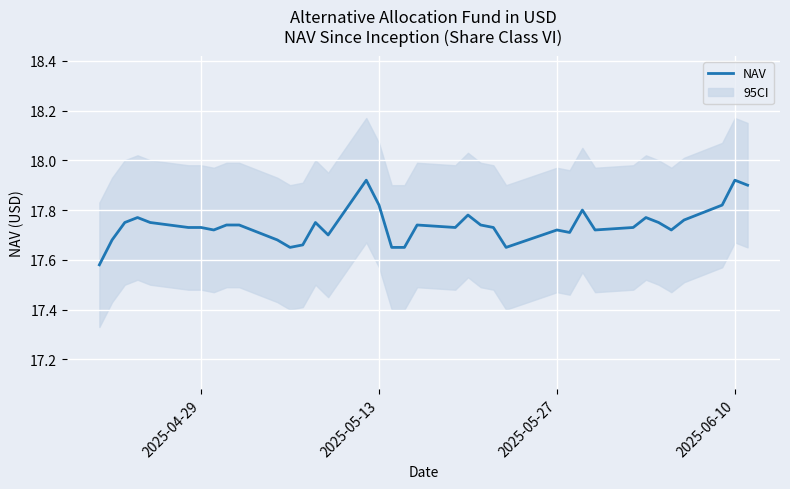

Is it true that NAV equals 3.9 at 2025-05-13?

False